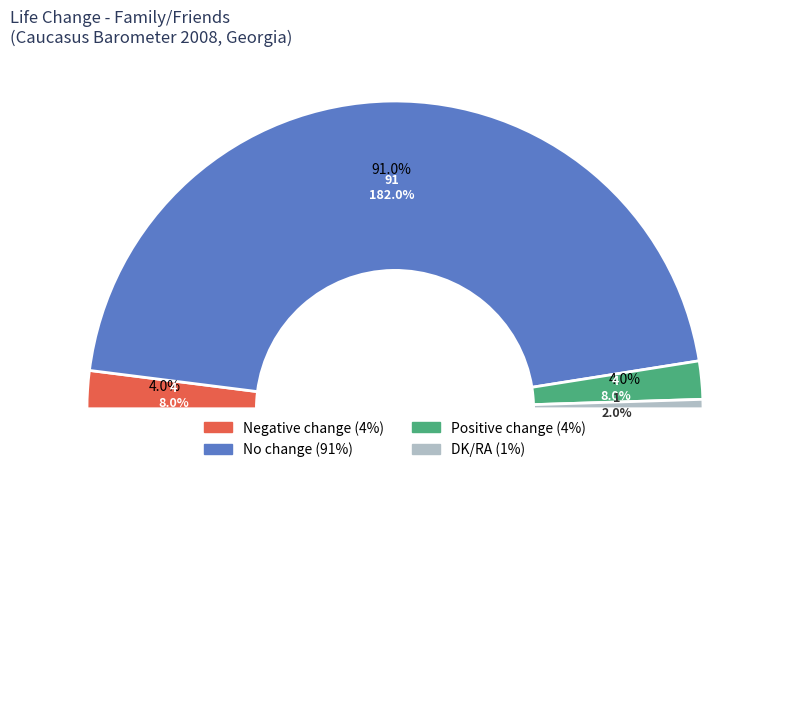

To the nearest percent, what is the difference between the largest and smallest slice percentages?

90%